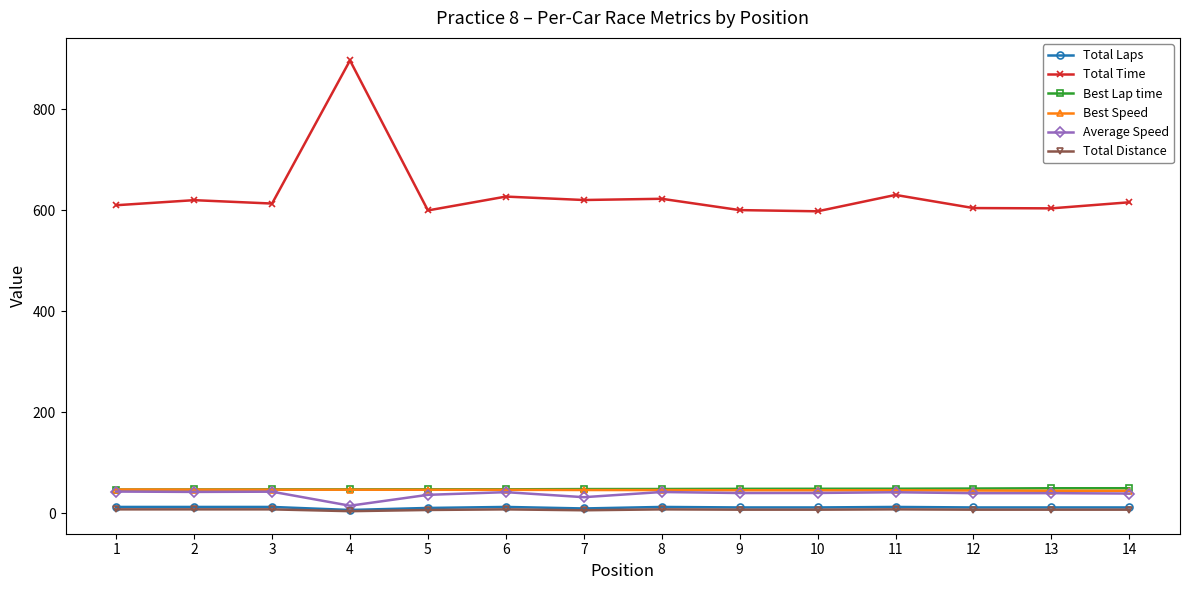

How many lines are shown in the chart?

6